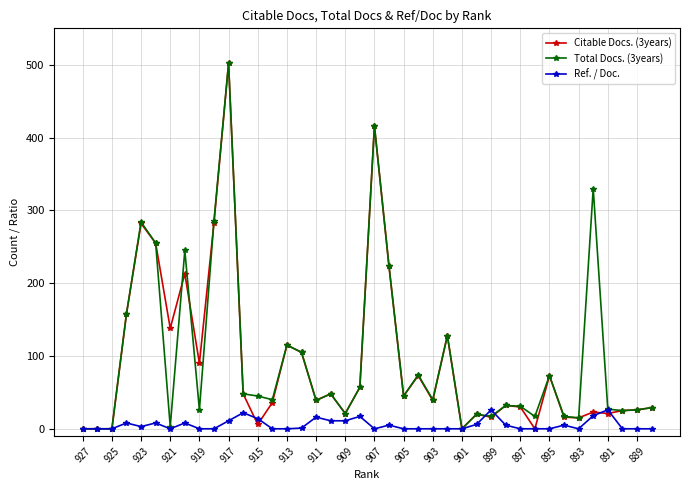

True or false: Citable Docs. (3years) has more than 0 points higher than both neighbors.

True